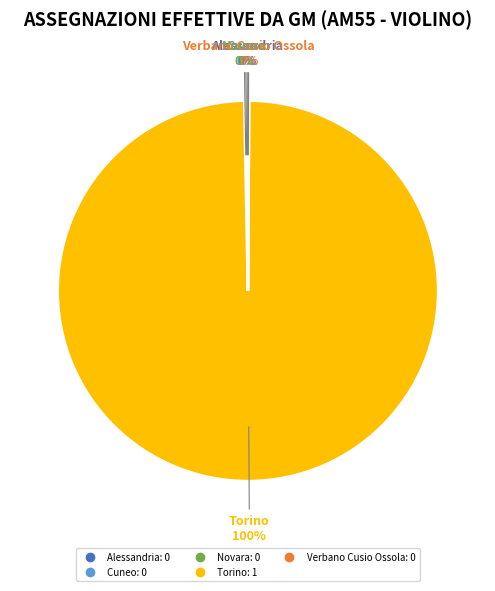

Which category has the biggest portion of the pie?

Torino